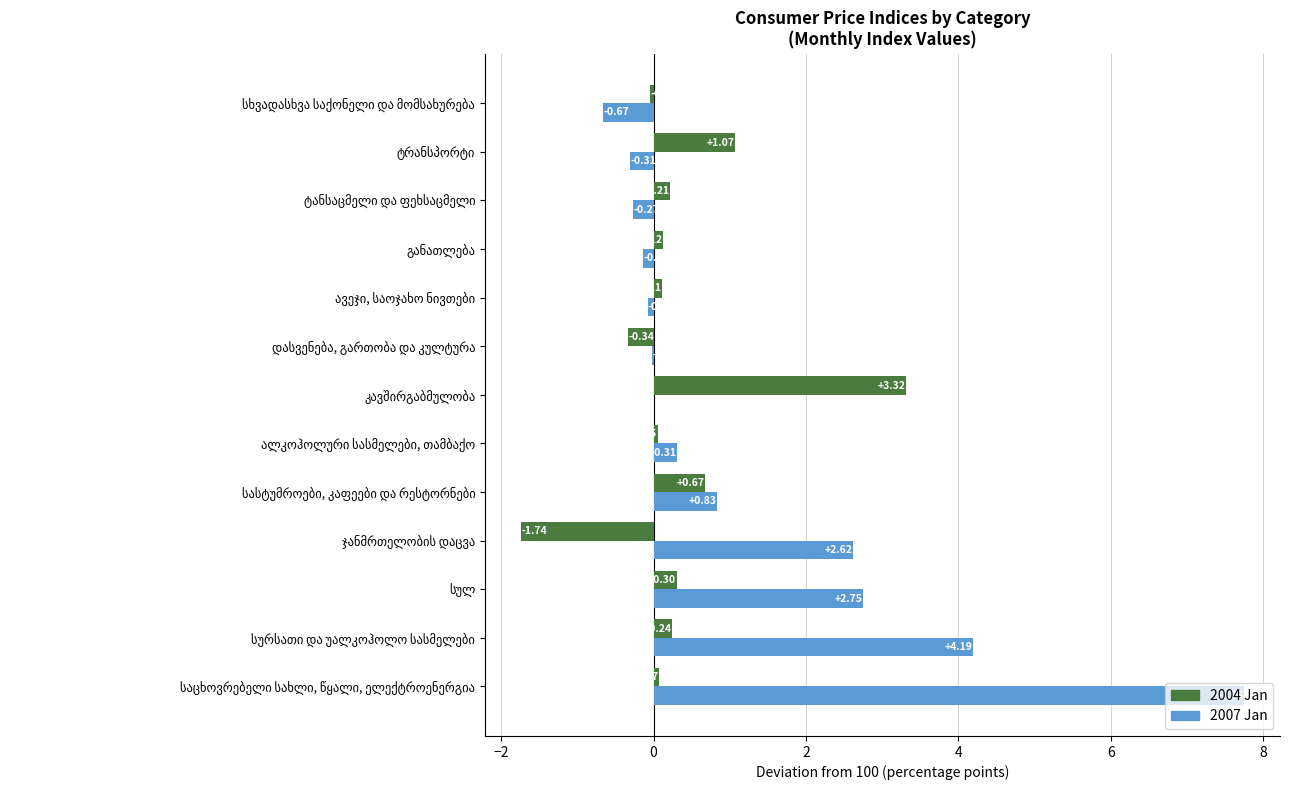

What is the sum of all 2007 Jan values?

17.0